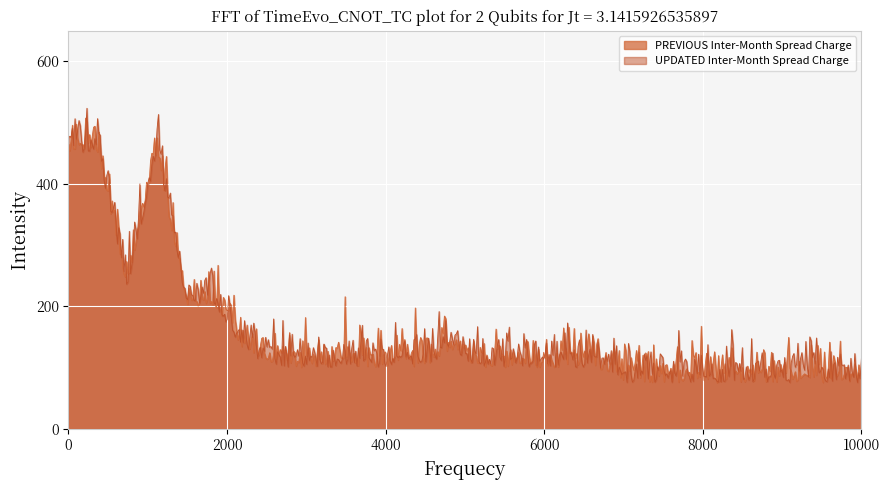

What is the minimum value for PREVIOUS Inter-Month Spread Charge?

75.2